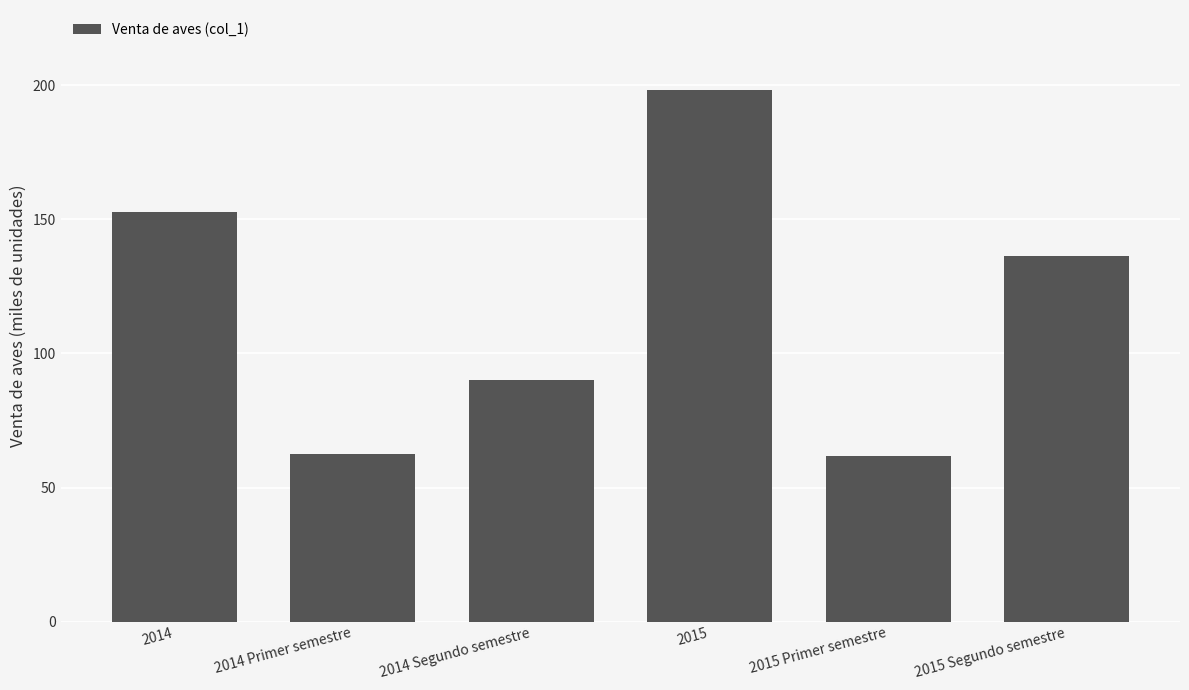

Where is the data nearest to the value 130?

2015 Segundo semestre